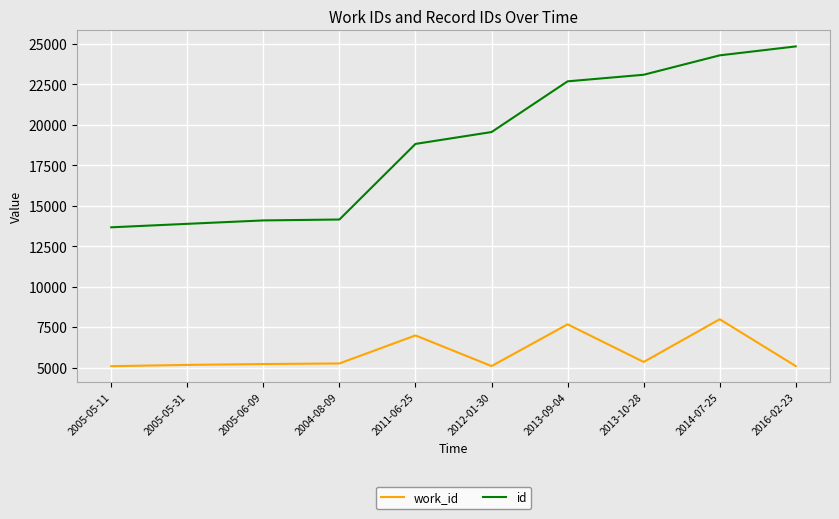

True or false: work_id and id intersect in this chart.

False